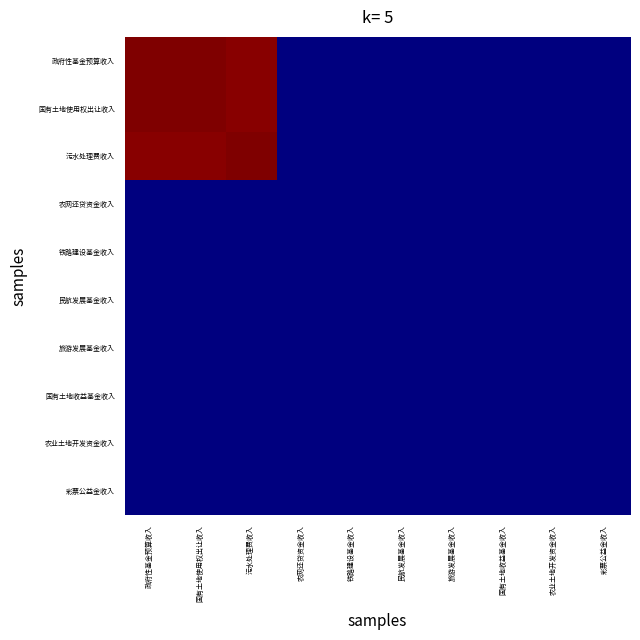

Which series changed the most between 农业土地开发资金收入 and 彩票公益金收入?

政府性基金预算收入